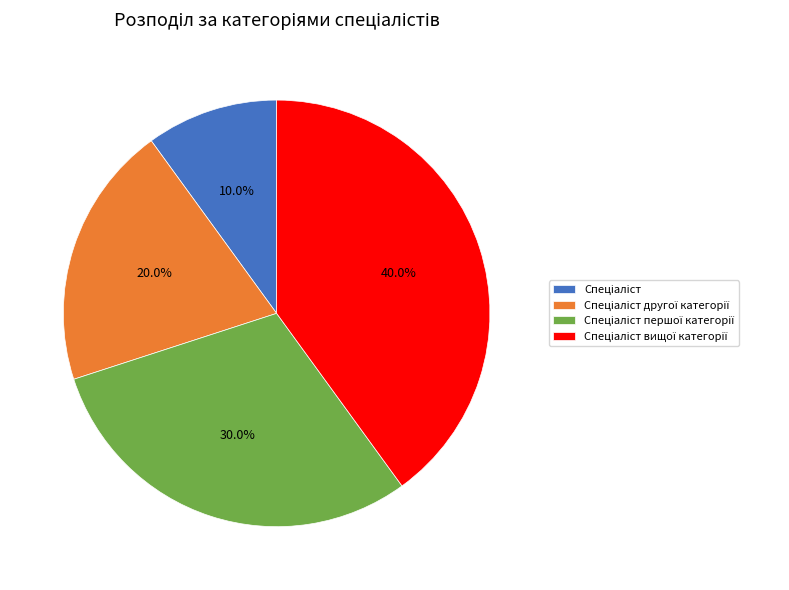

Is there any slice that represents more than half of the pie?

No